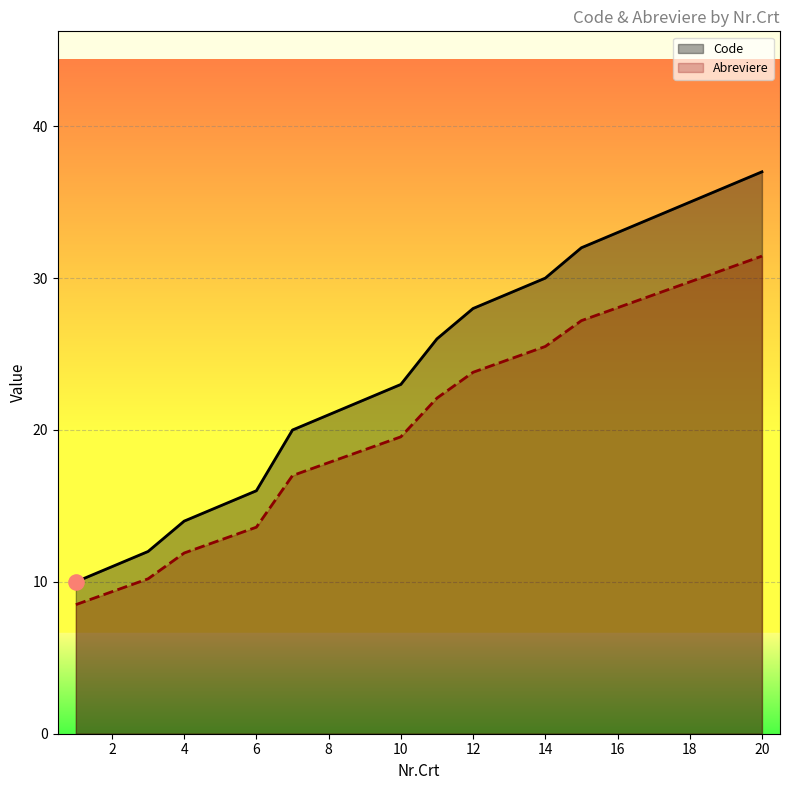

Which series has the largest total across all categories?

Code